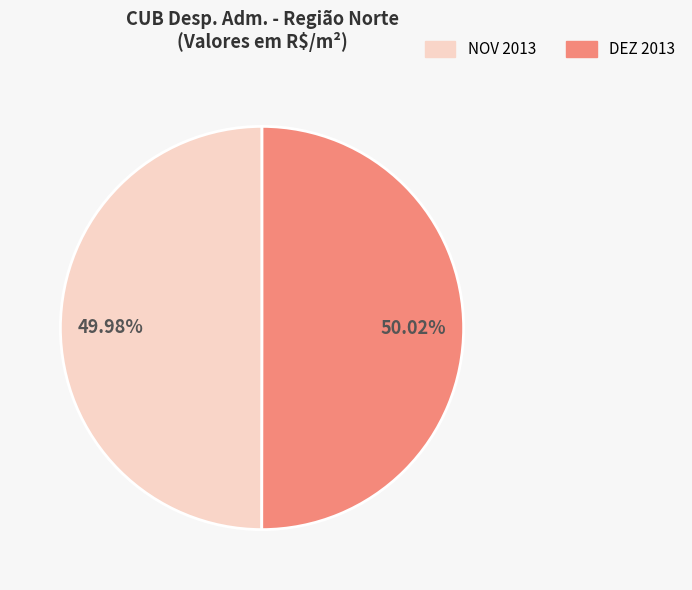

Approximately how many times larger is the value at DEZ 2013 compared to NOV 2013?

1.0